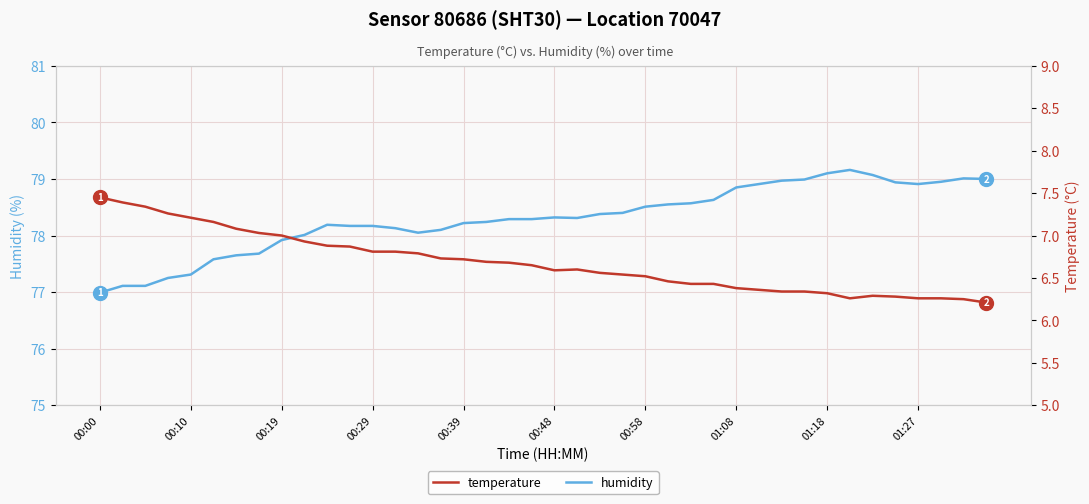

What is the greatest value displayed?

79.2